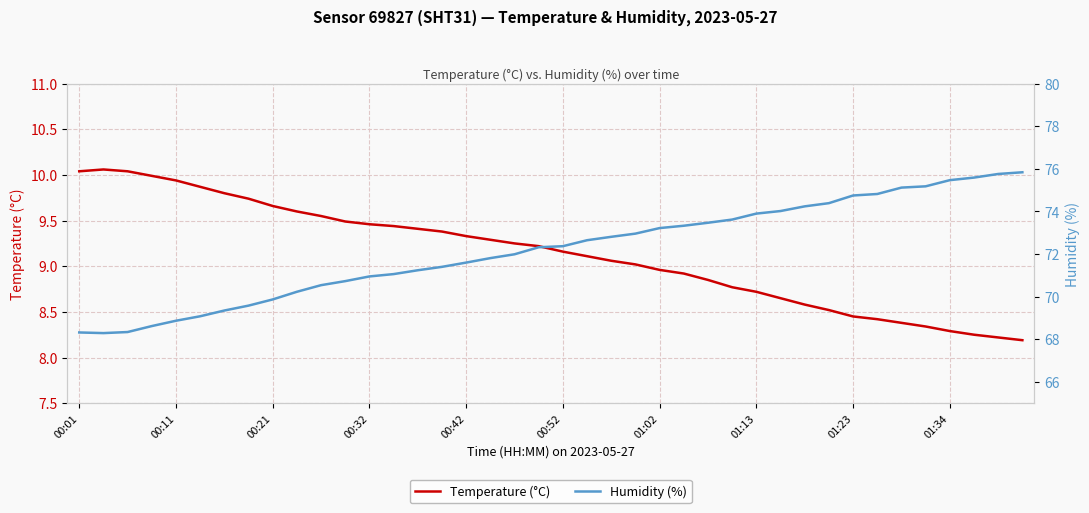

True or false: Temperature (°C) and Humidity (%) intersect in this chart.

False